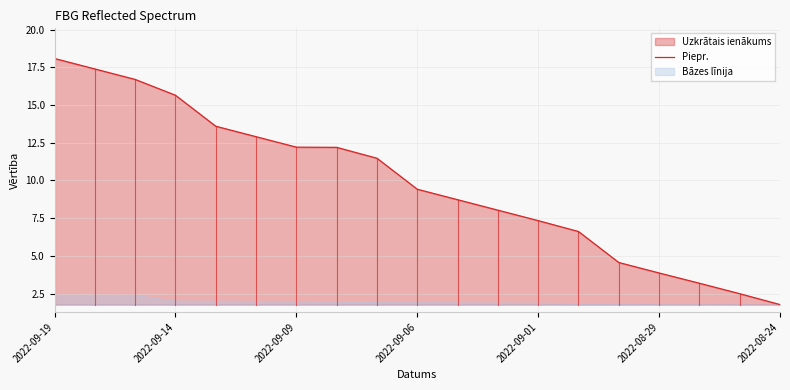

Is it true that Piepr. equals 7.8 at 2022-09-09?

False